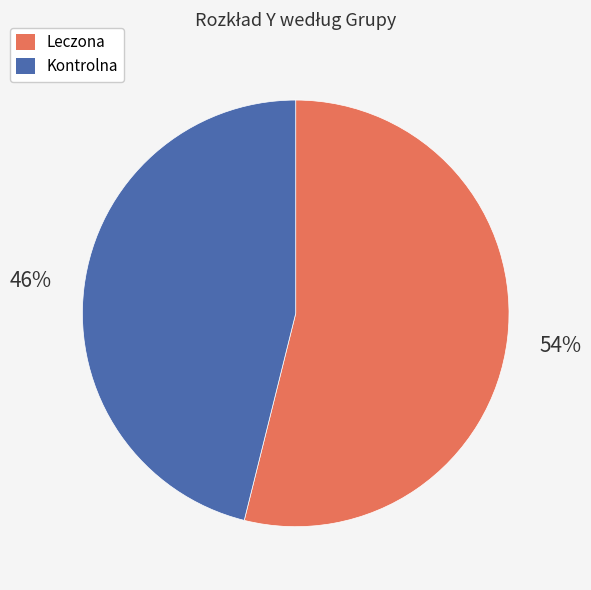

Is Kontrolna the majority of the pie?

No